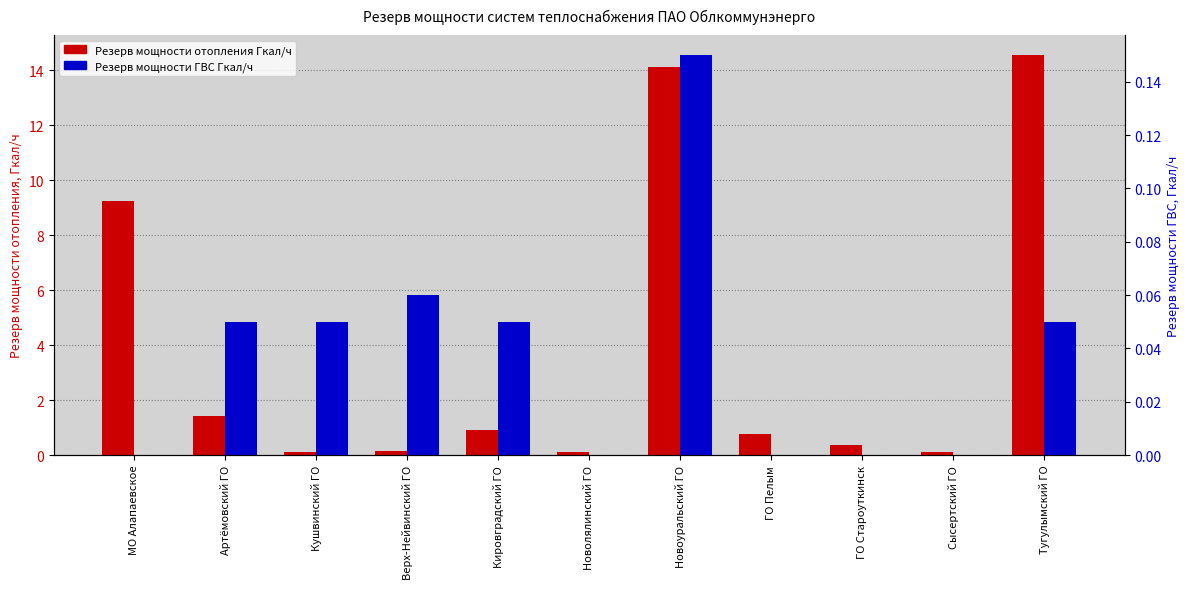

Rank the series by their average value, from lowest to highest.

Резерв мощности ГВС Гкал/ч, Резерв мощности отопления Гкал/ч